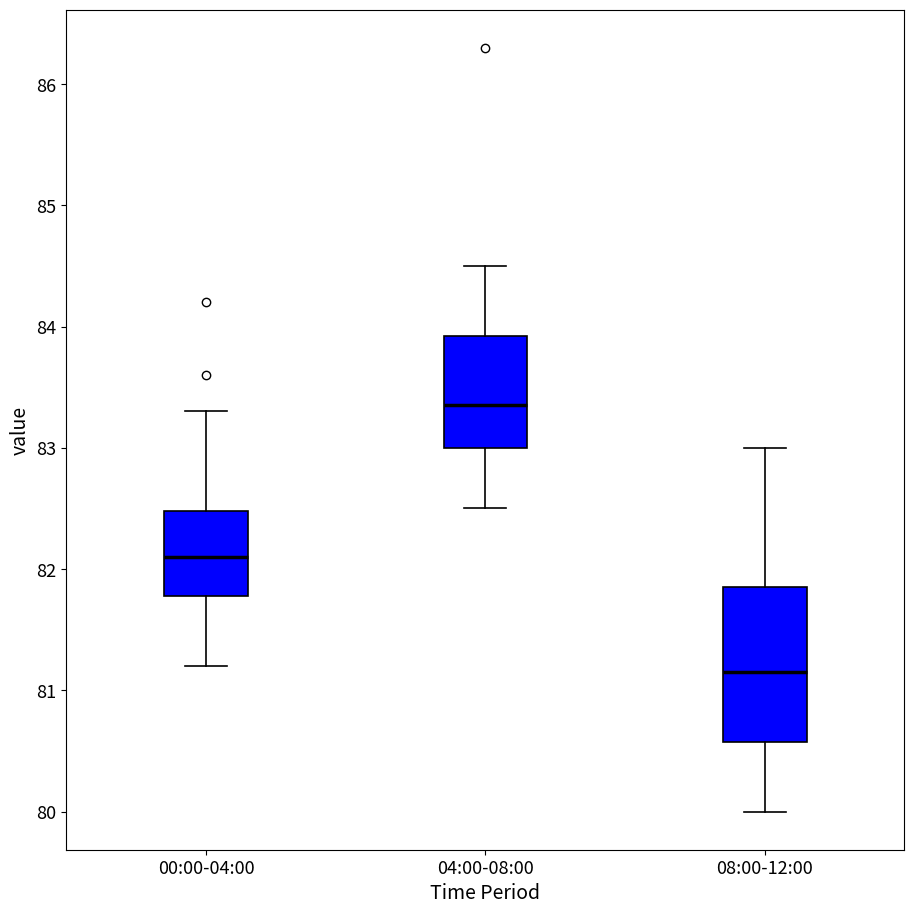

Which box has the highest median line?

04:00-08:00